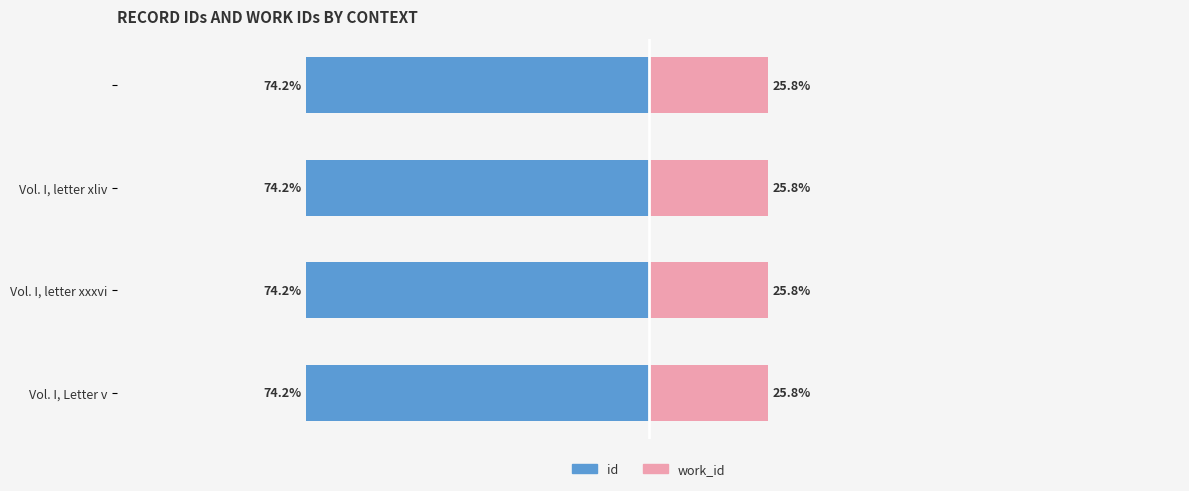

What is the approximate value of work_id at Vol. I, letter xliv?

0.3